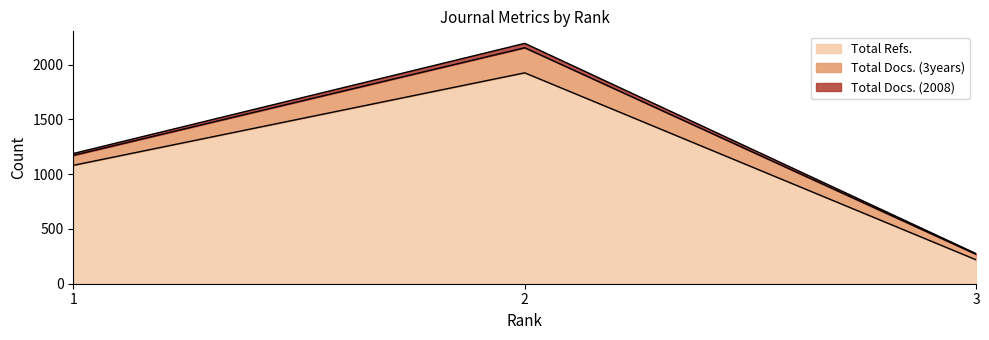

What value does the Total Refs. series have at 2?

1924